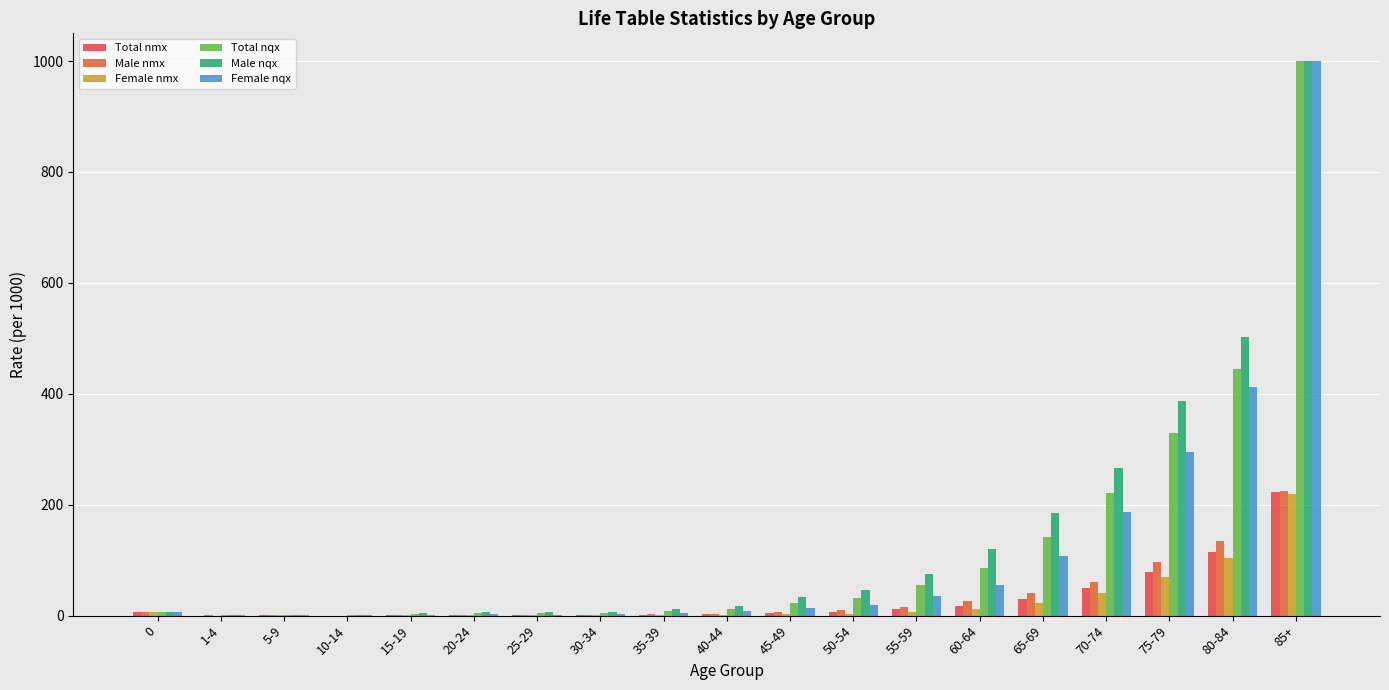

Reading left to right, list all the values displayed in this chart.

Total nmx: 6.3	0.2	0.3	0.1	0.6	0.8	0.9	1.0	1.5	2.6	4.7	6.6	11.2	18.0	30.6	49.8	78.8	114.3	222.0
Male nmx: 6.8	0.3	0.3	0.1	0.8	1.2	1.5	1.3	2.3	3.6	6.8	9.4	15.5	25.6	40.7	61.2	96.0	134.0	225.4
Female nmx: 5.8	0.2	0.2	0.1	0.3	0.4	0.3	0.6	0.8	1.5	2.6	3.8	7.3	11.4	22.7	41.2	69.3	103.9	220.2
Total nqx: 6.3	0.9	1.4	0.4	3.0	4.2	4.6	4.9	7.7	12.8	23.2	32.2	54.5	86.1	142.2	221.4	329.2	444.5	1000.0
Male nqx: 6.7	1.2	1.6	0.4	4.2	6.1	7.3	6.6	11.4	18.0	33.3	46.0	74.7	120.1	184.6	265.4	387.2	501.9	1000.0
Female nqx: 5.7	0.6	1.2	0.4	1.7	2.2	1.7	3.2	4.0	7.7	13.1	18.7	35.8	55.6	107.2	186.9	295.3	412.3	1000.0